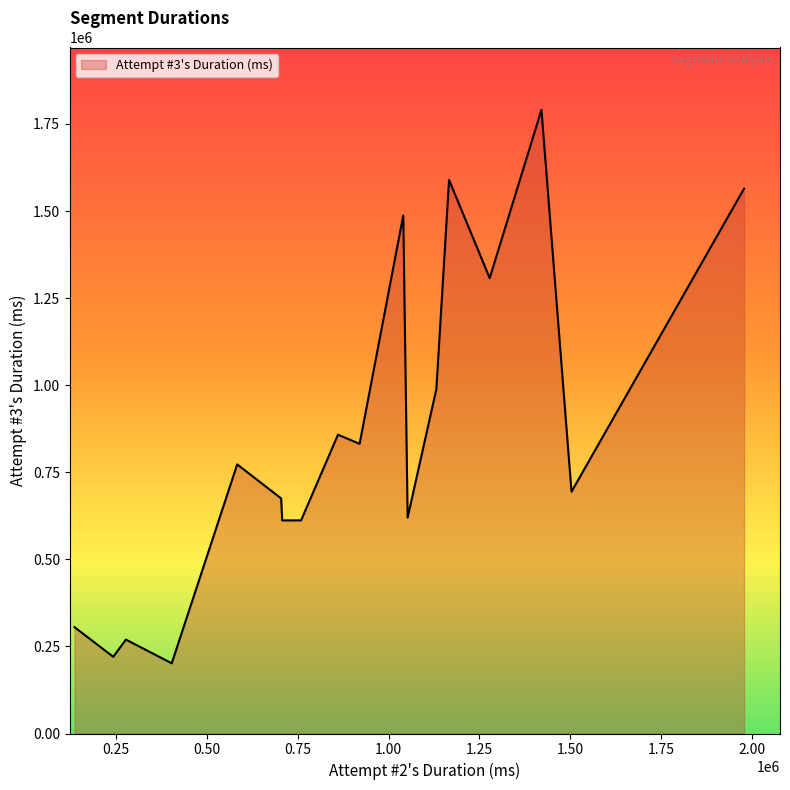

What is the maximum value shown in the chart?

1790382